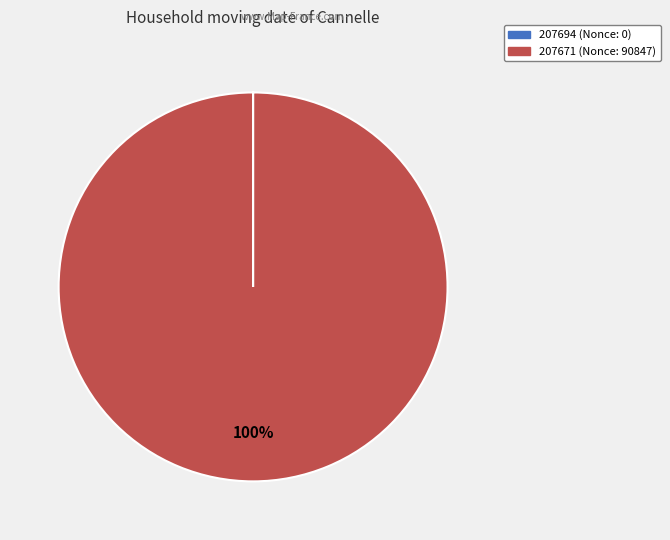

Does any single category account for the majority?

Yes